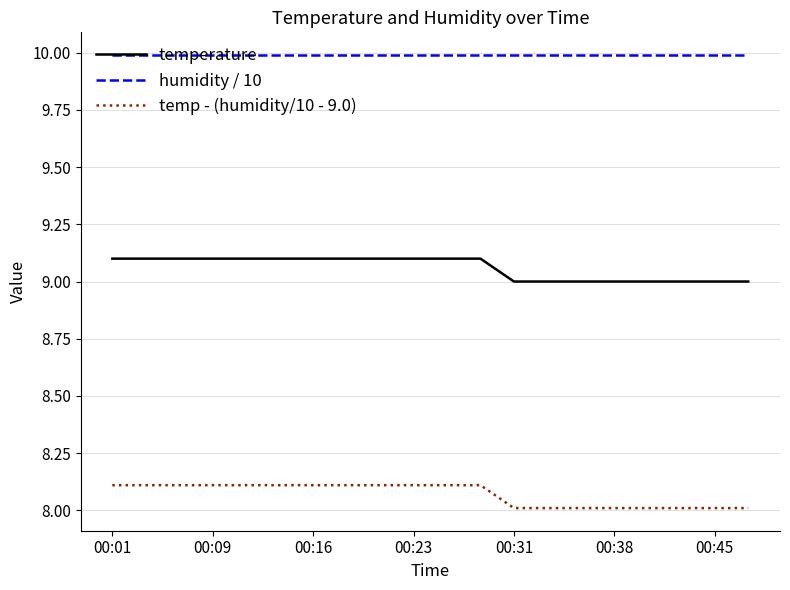

True or false: temperature and temp - (humidity/10 - 9.0) cross at least once.

False